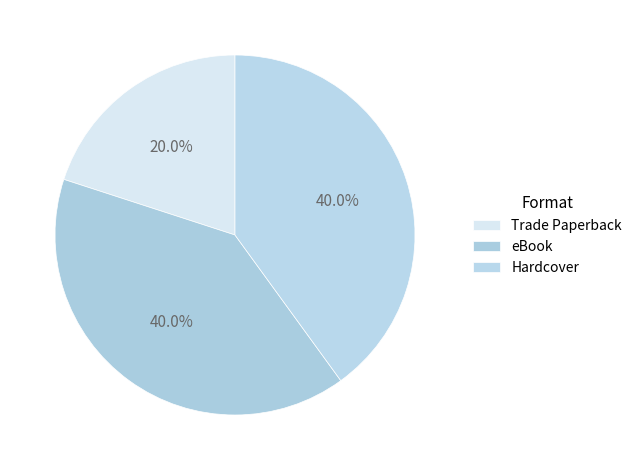

Does any single category account for the majority?

No